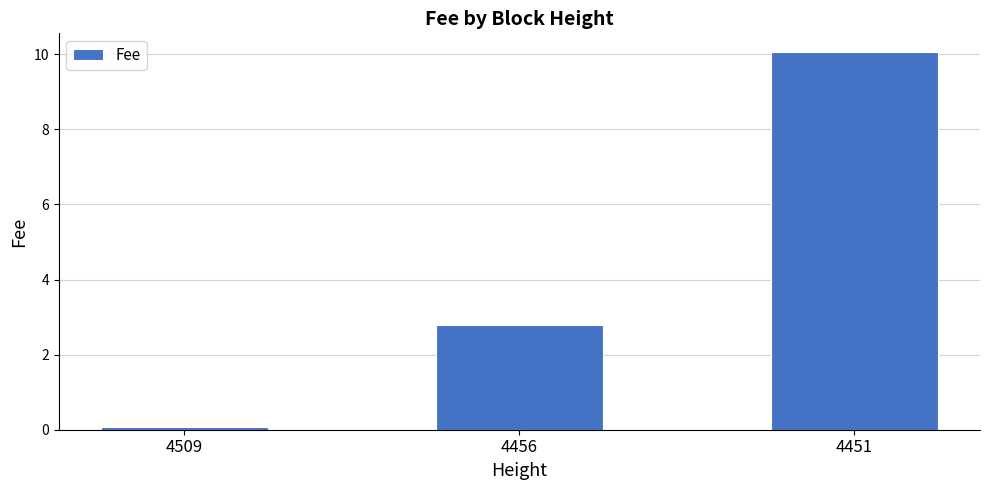

Which label corresponds to the smallest value in the chart?

4509